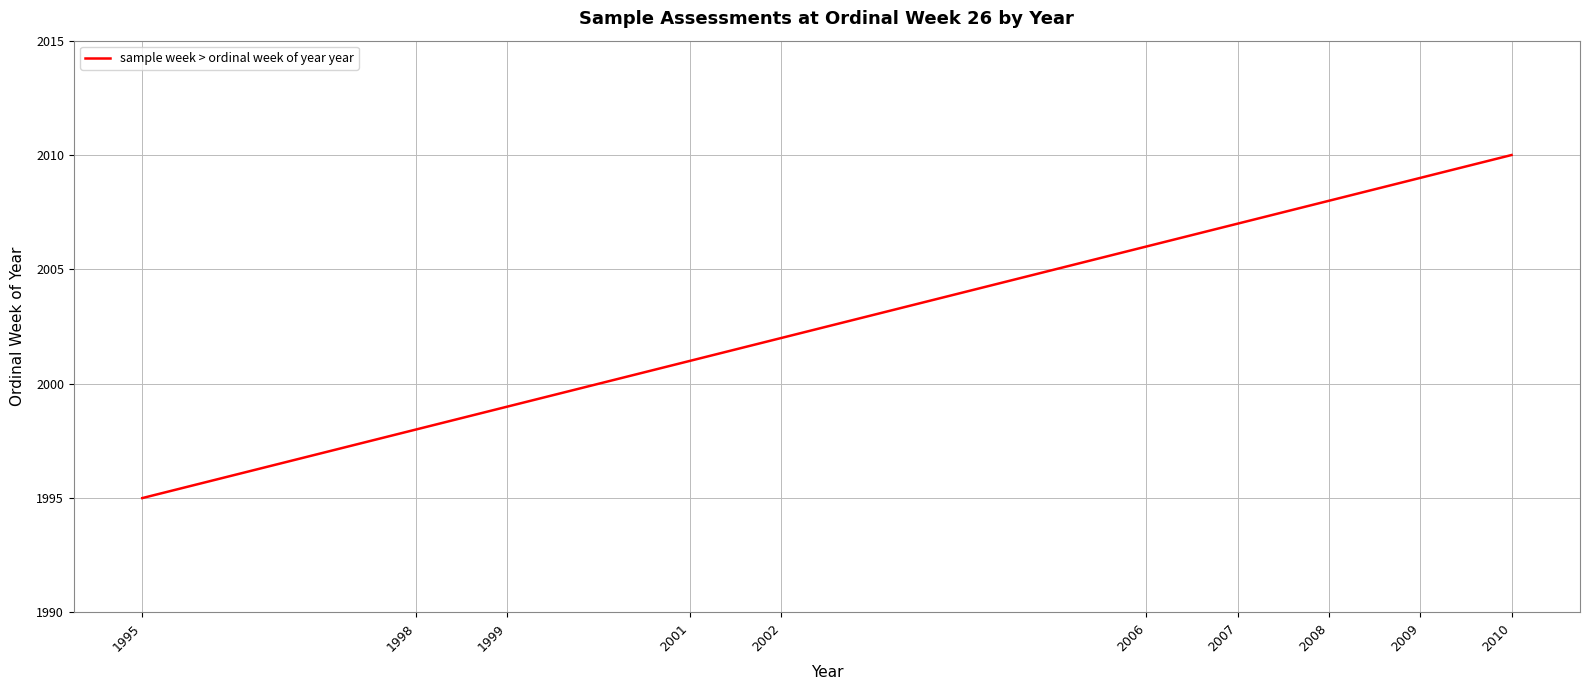

What is the difference between the values at 1999 and 2010?

11